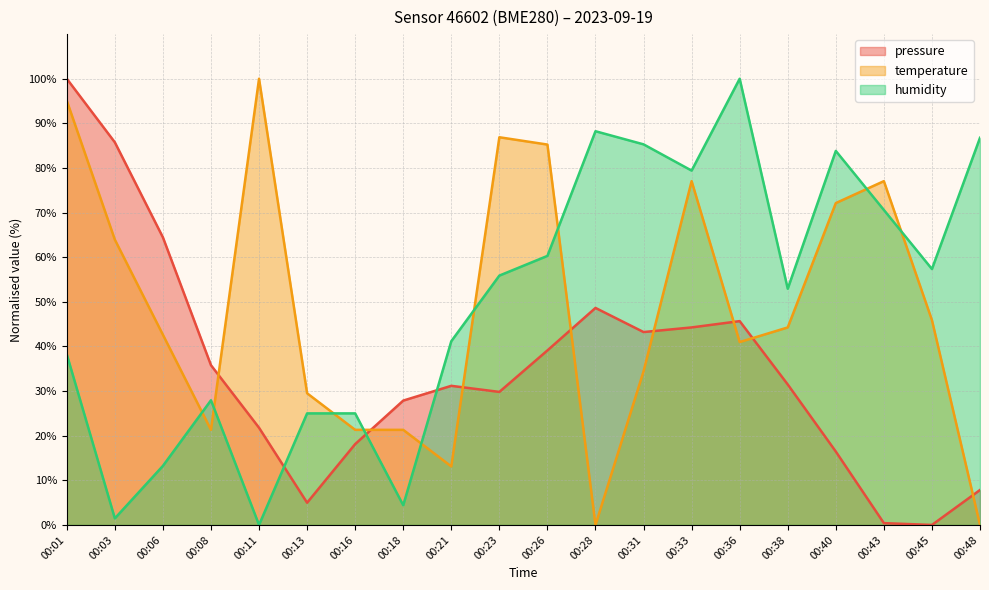

What is the average value of the temperature series?

48.6